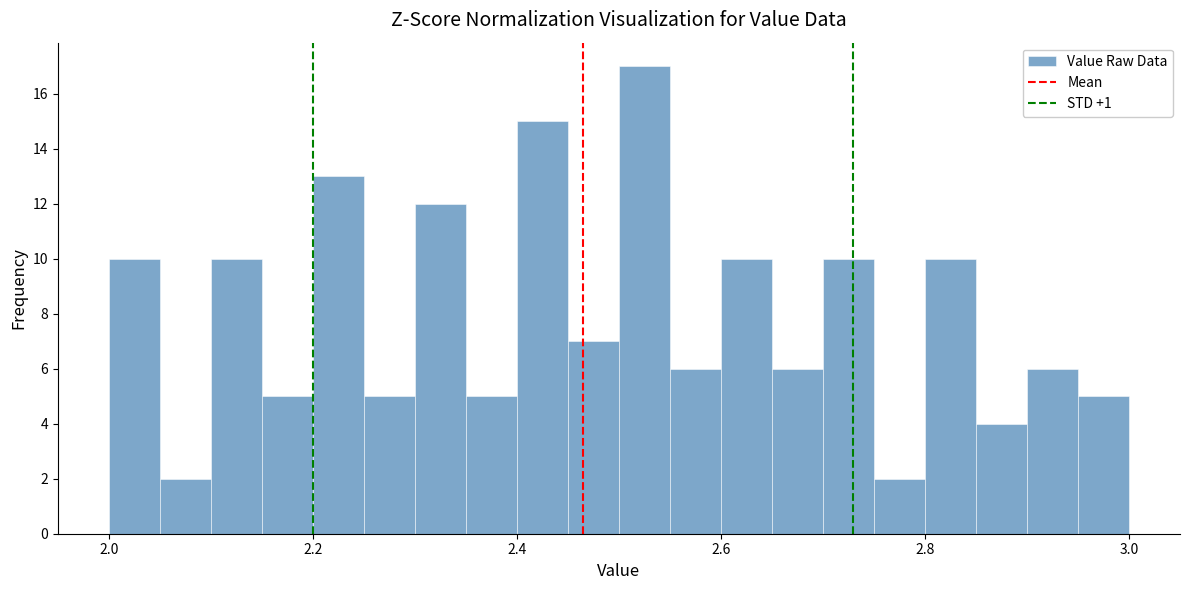

Around what value on the x-axis is the tallest bar? Give the approximate position of its centre, as read against the axis.

2.52